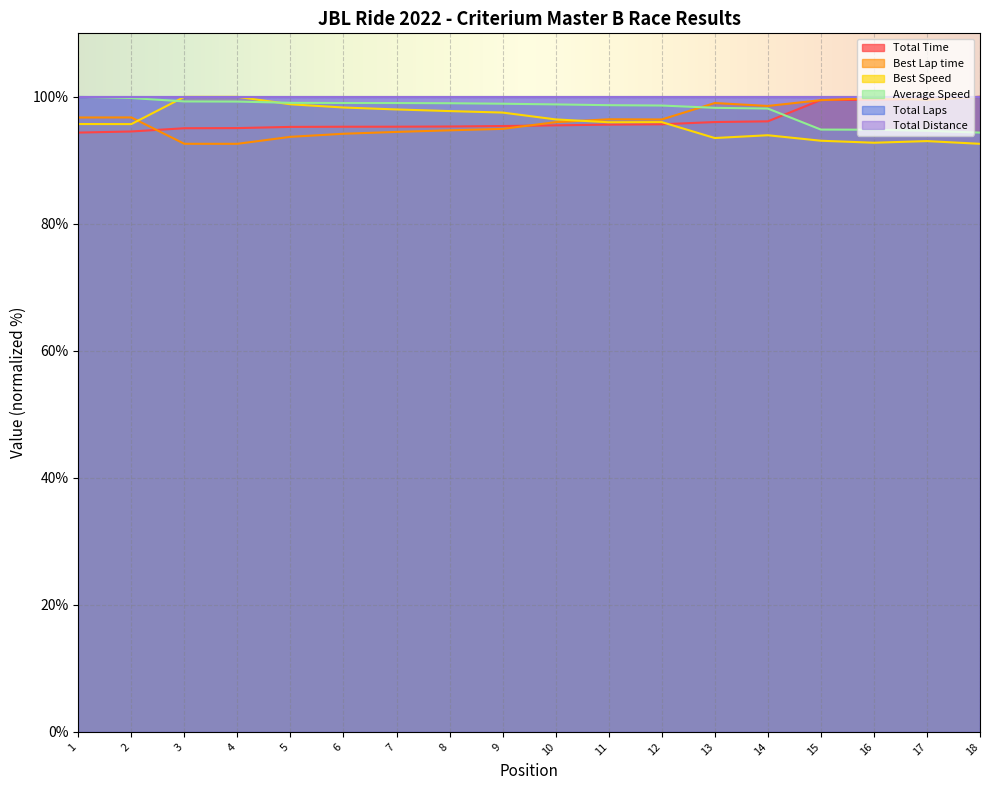

At how many categories does at least one series exceed 96?

18